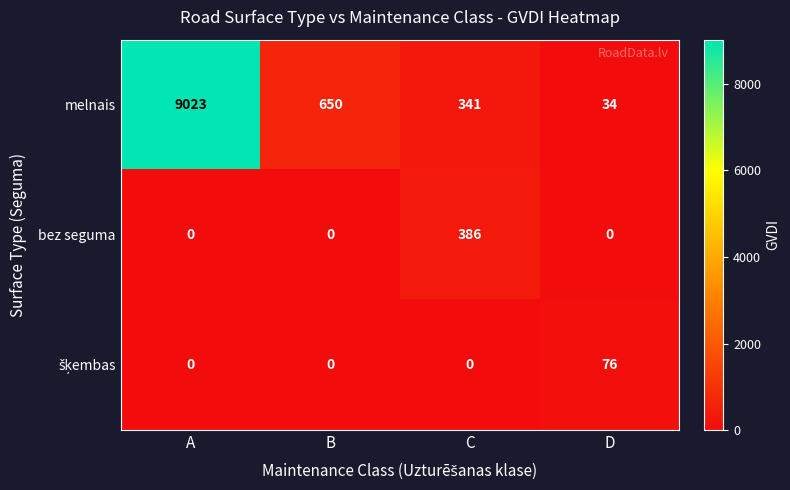

At which category does the chart reach its peak across all series?

A